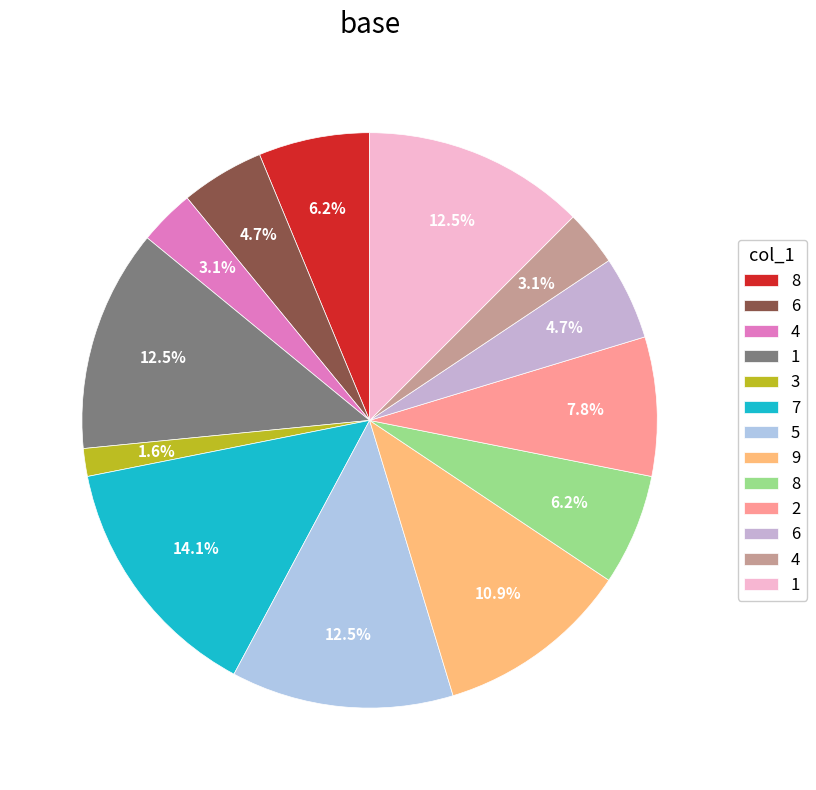

What is the smallest slice in the pie chart?

3